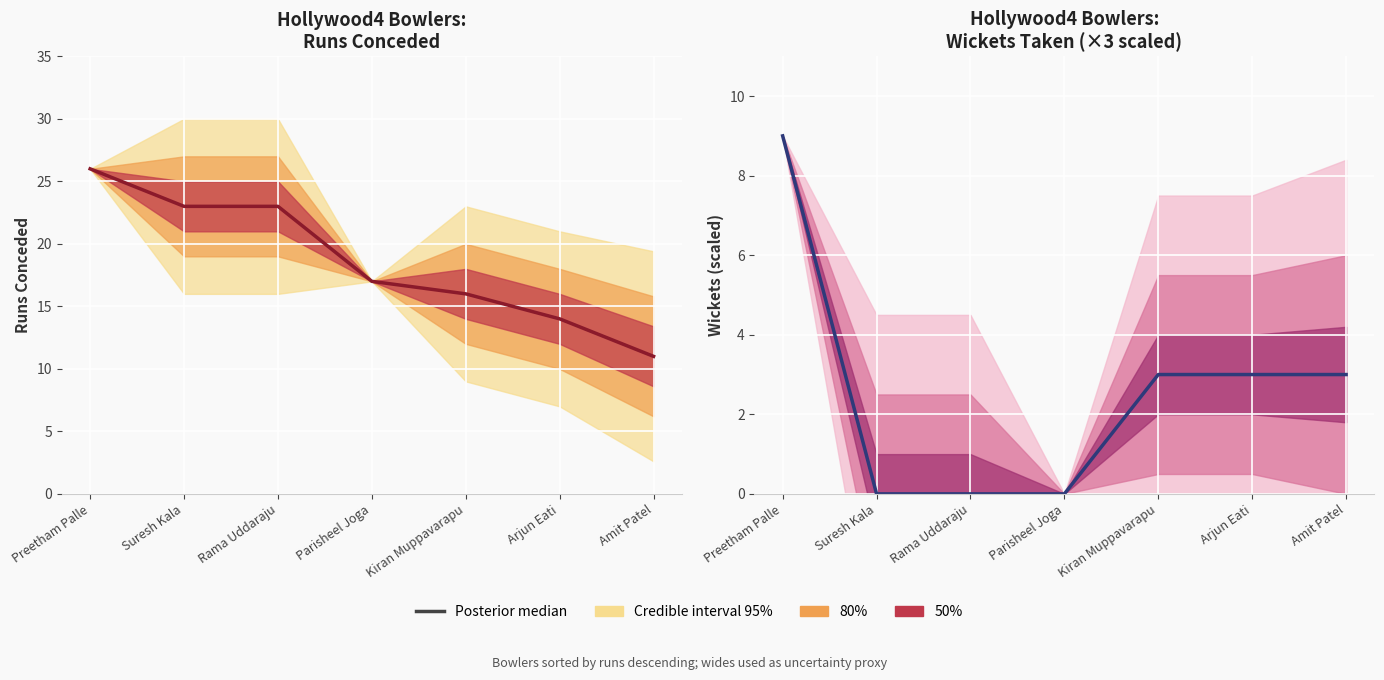

Reading left to right, extract all data points from this chart.

9	0	0	0	3	3	3